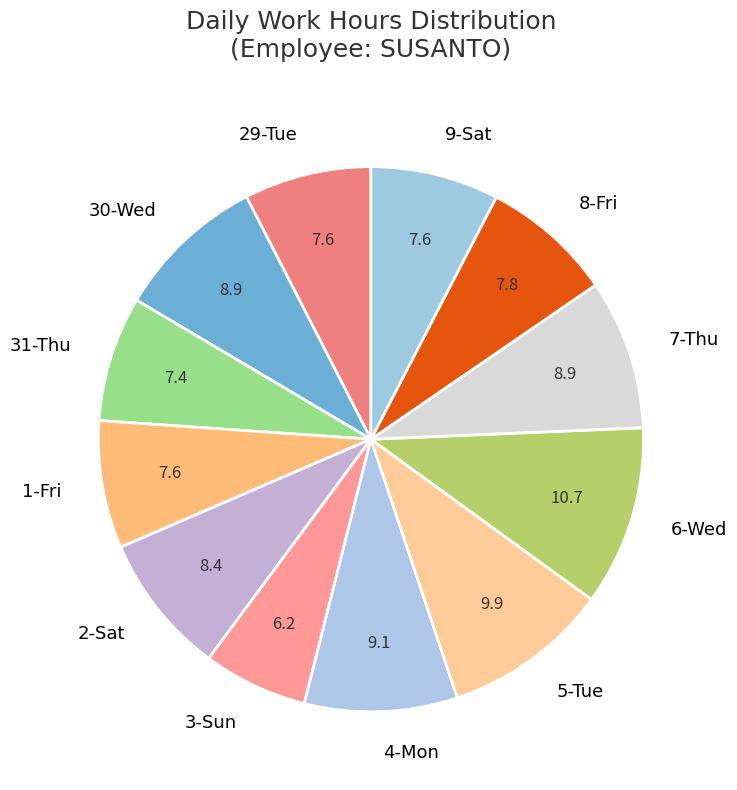

The 29-Tue slice represents 8% of the pie. True or false?

True